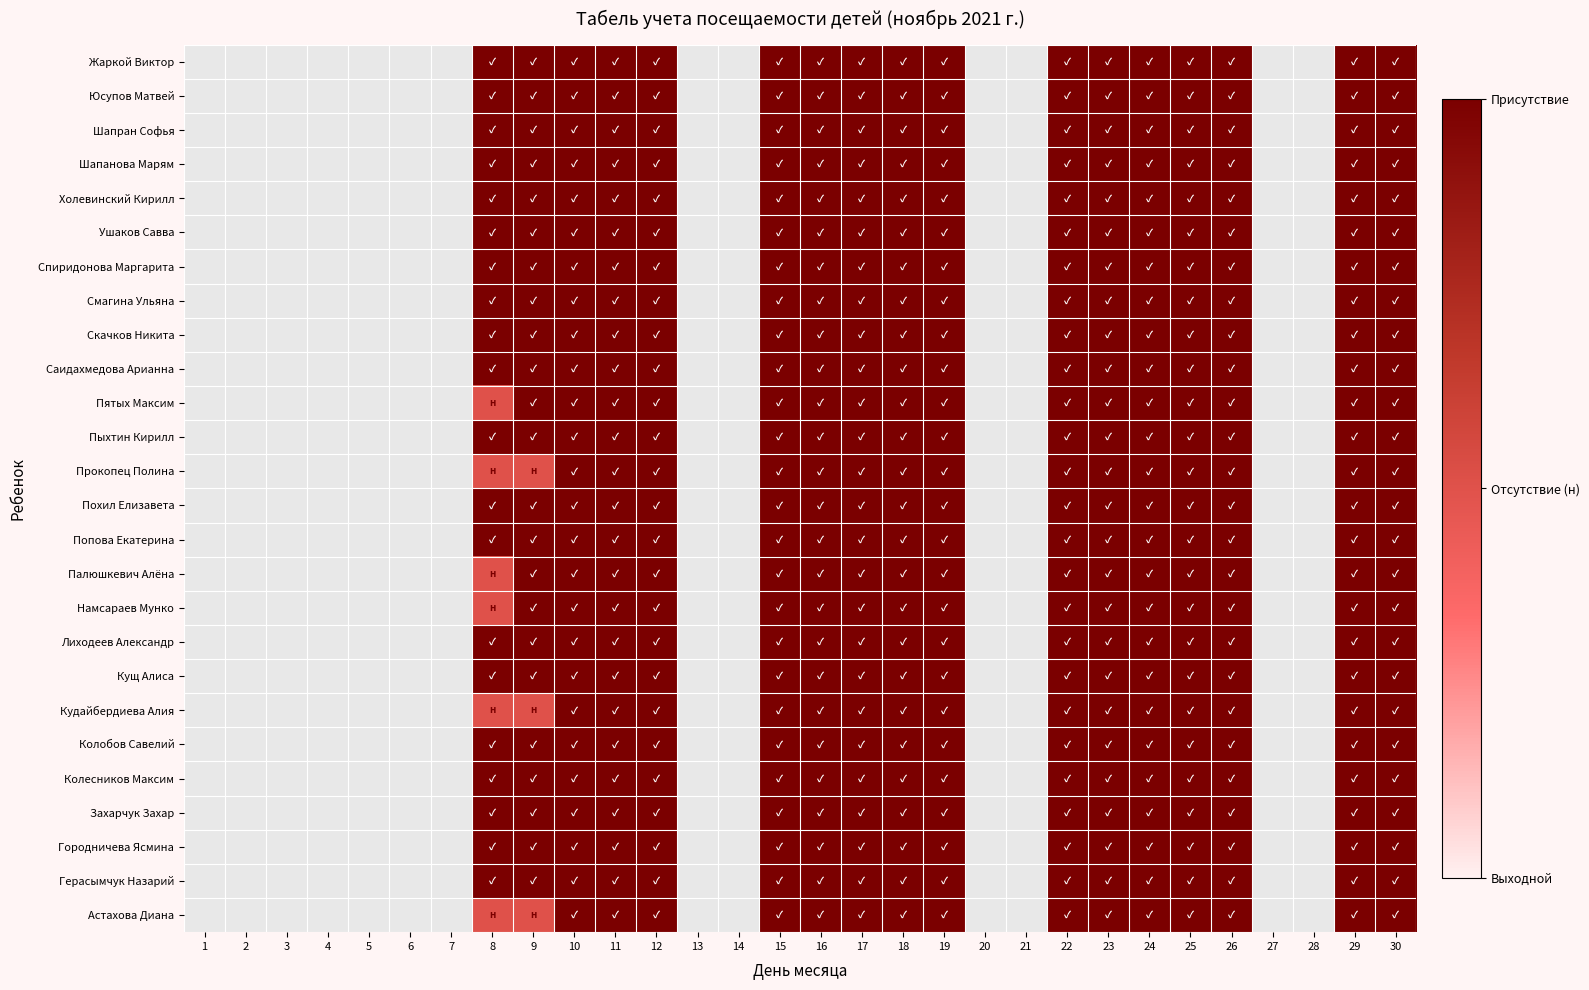

Which has a higher value, 25 or 22?

25